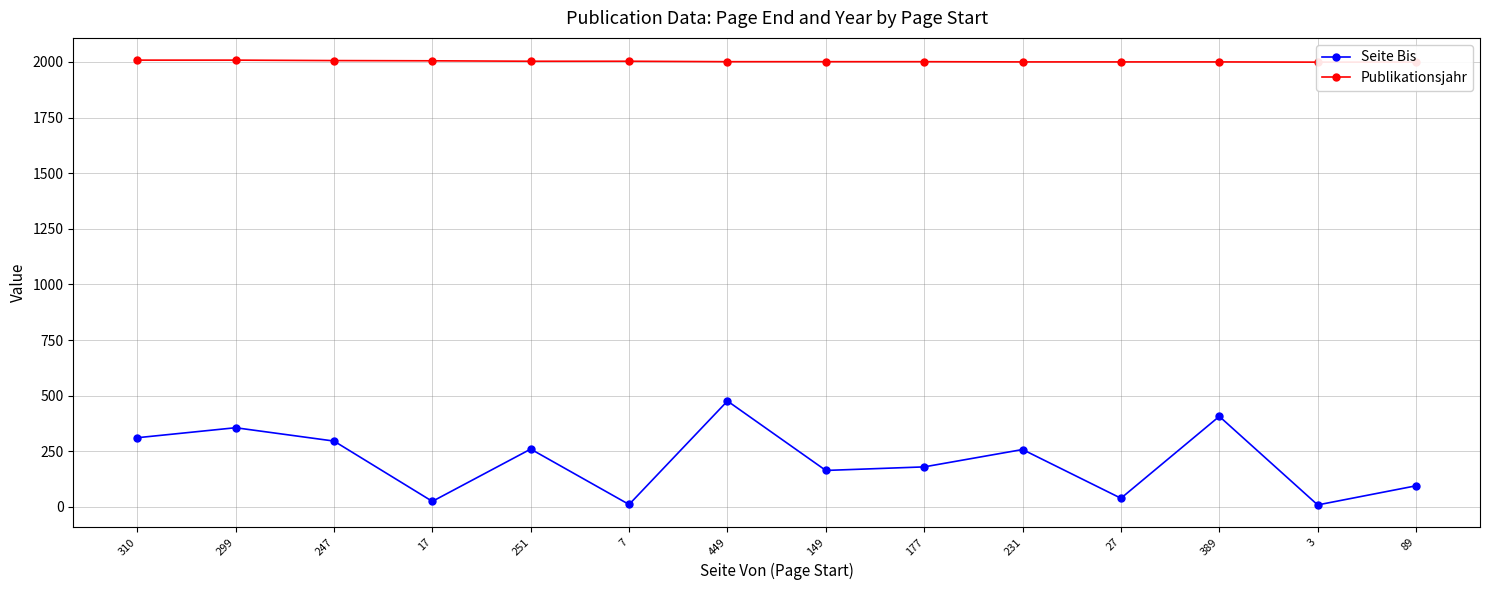

Which category has the lowest value across all series?

3